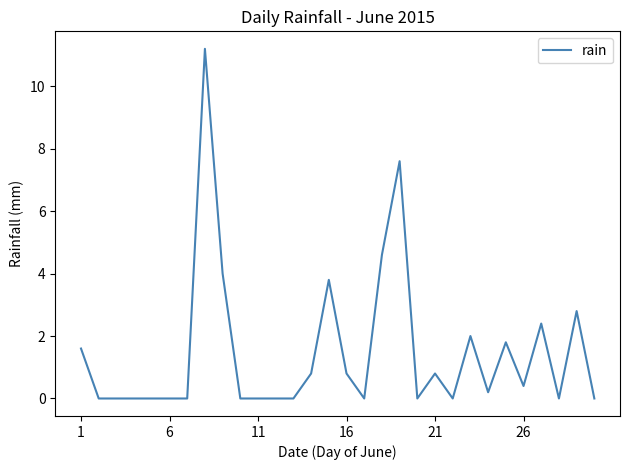

How many lines are shown in the chart?

1